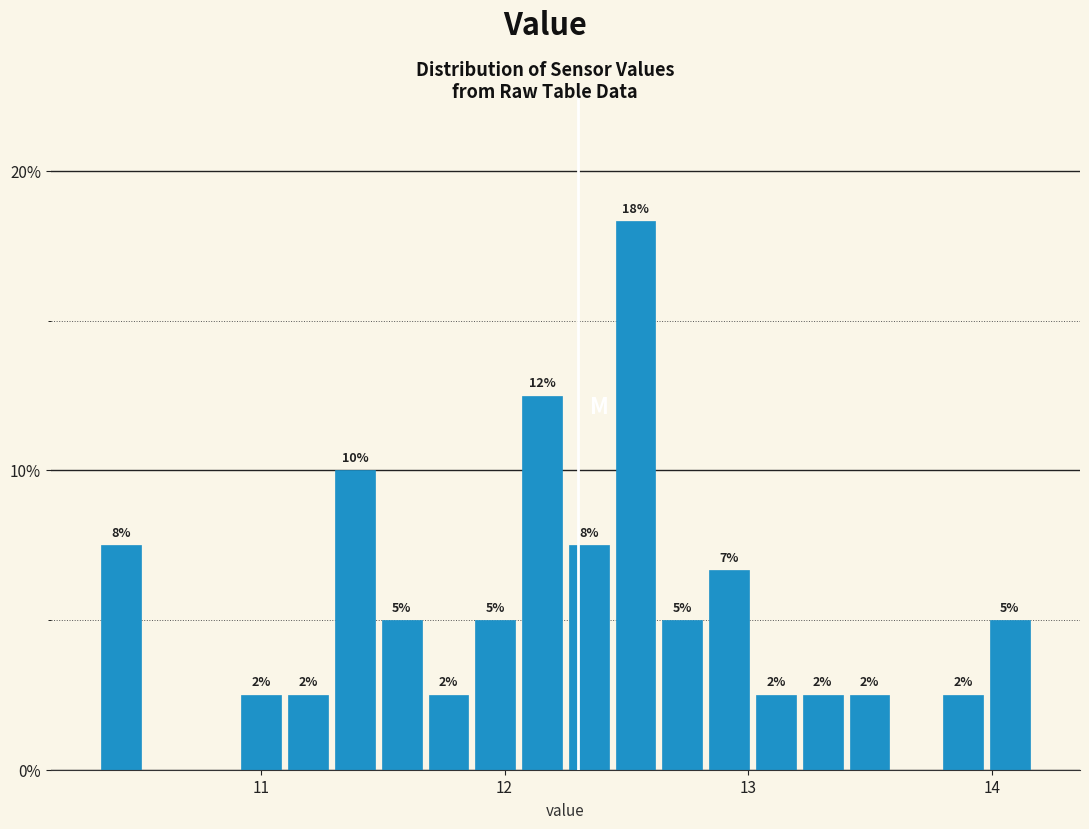

Read against the x-axis, roughly where is the centre of the tallest bar?

12.5